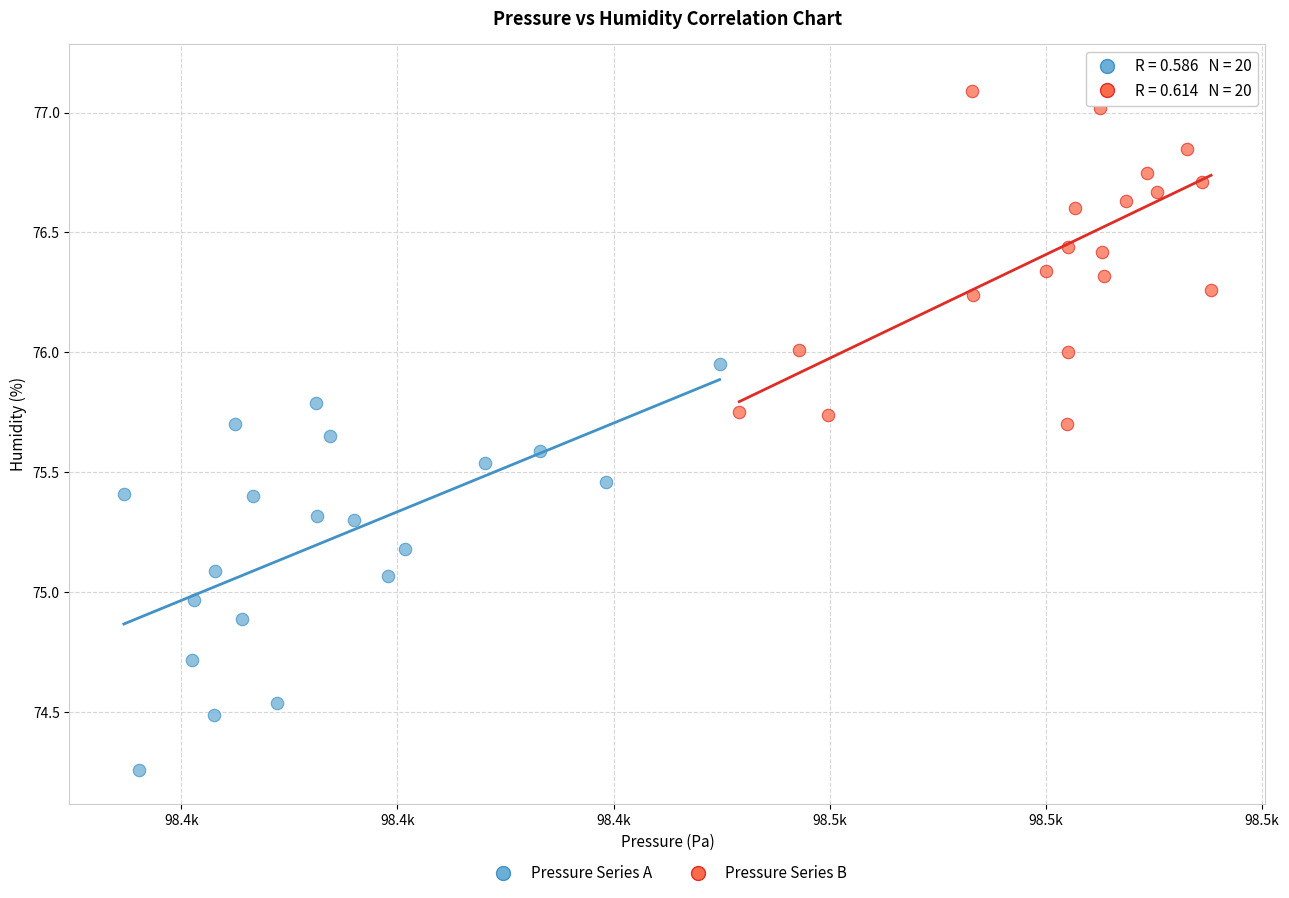

Which series reaches the minimum Y coordinate?

Pressure Series A